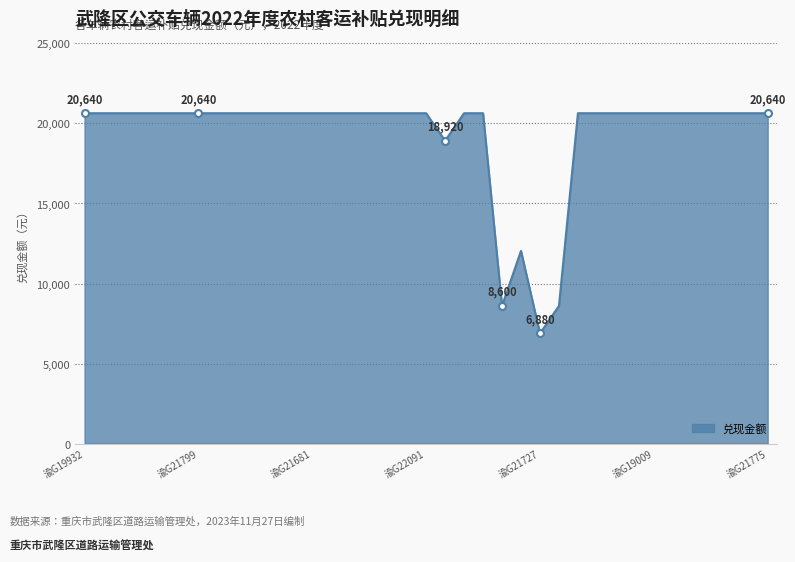

What is the minimum value shown in the chart?

6880